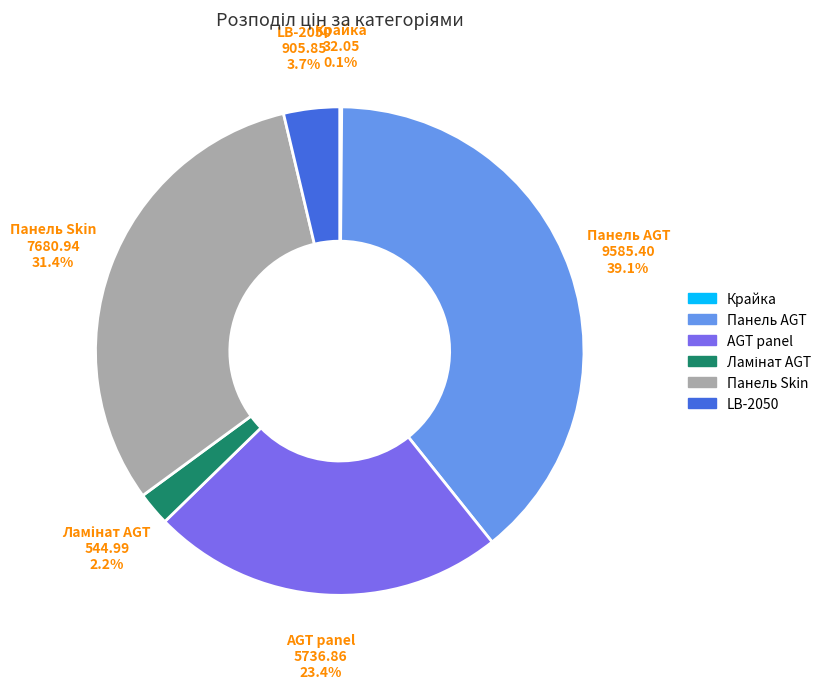

Which category has the biggest portion of the pie?

Панель AGT